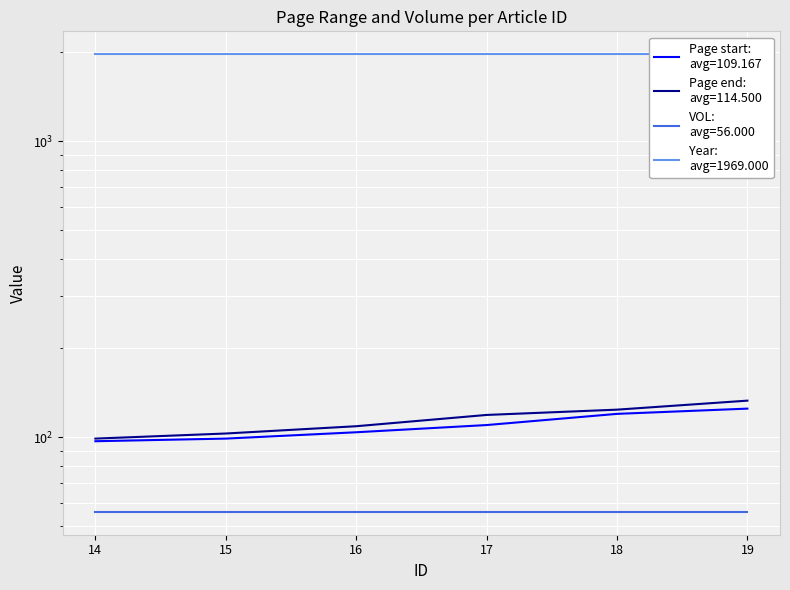

Between 14 and 17, which series saw the biggest shift?

Page end